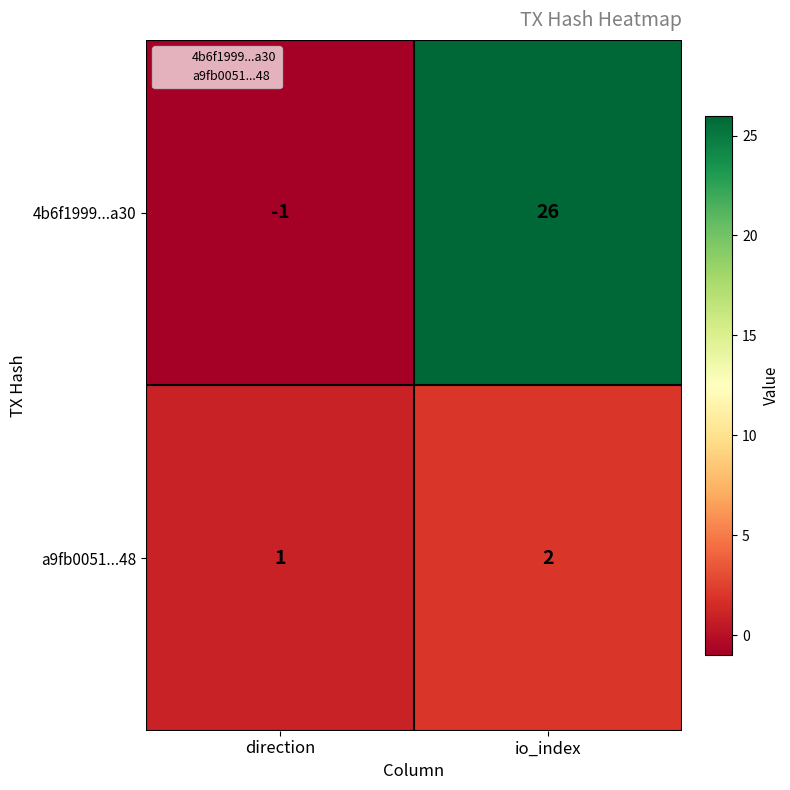

What is the sum of the a9fb0051...48 values at io_index and direction?

3